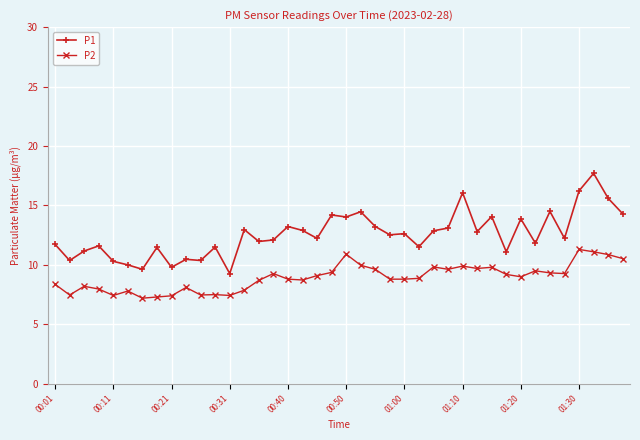

Which series has the widest spread of values?

P1